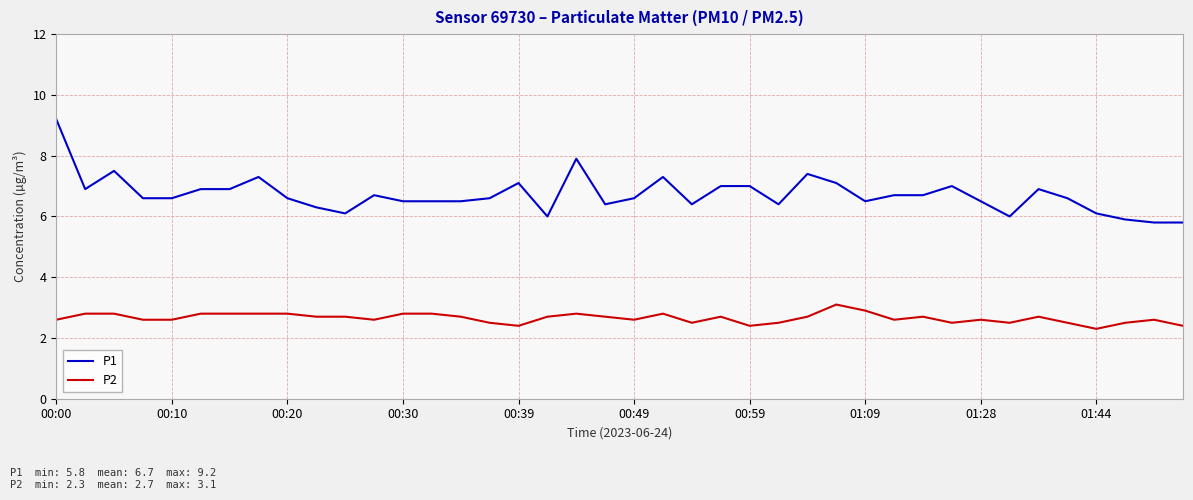

What are all the series names shown in the legend?

P1, P2